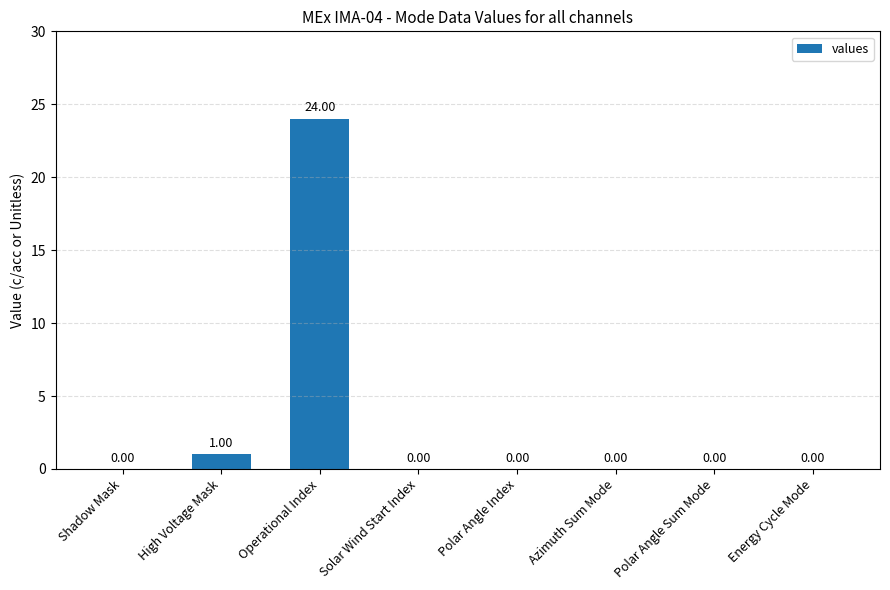

Are the bars grouped side by side (vs. stacked)?

No